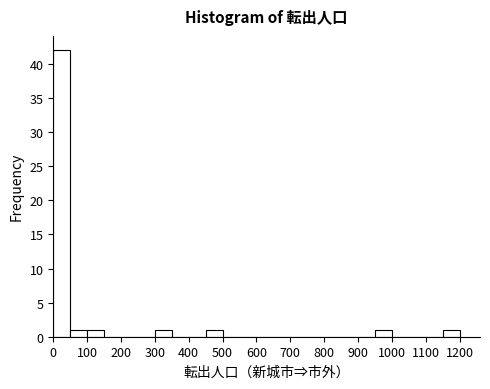

Which range on the x-axis has the tallest bar?

0 to 50